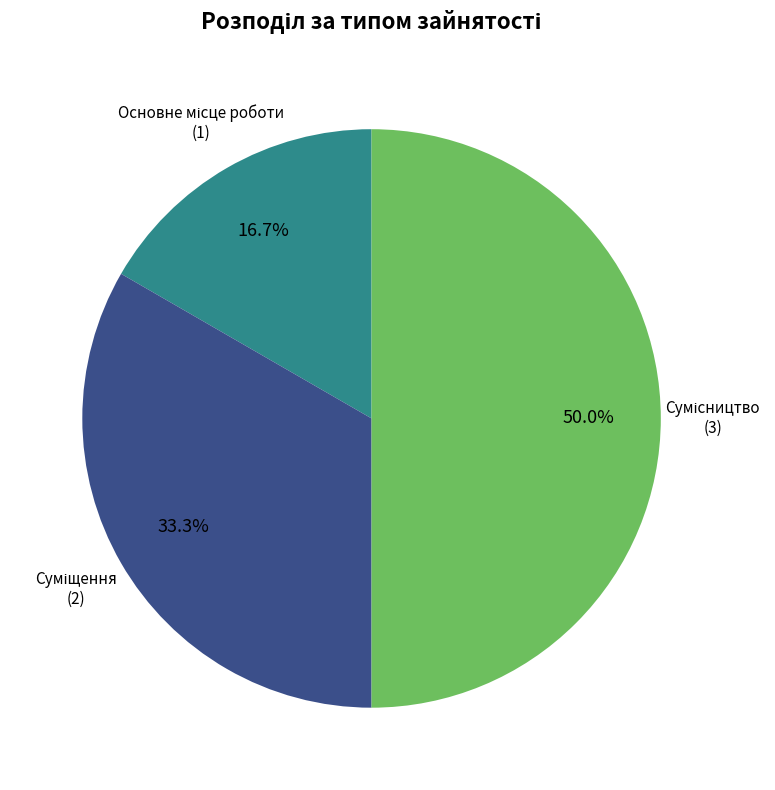

How many slices are in this pie chart?

3